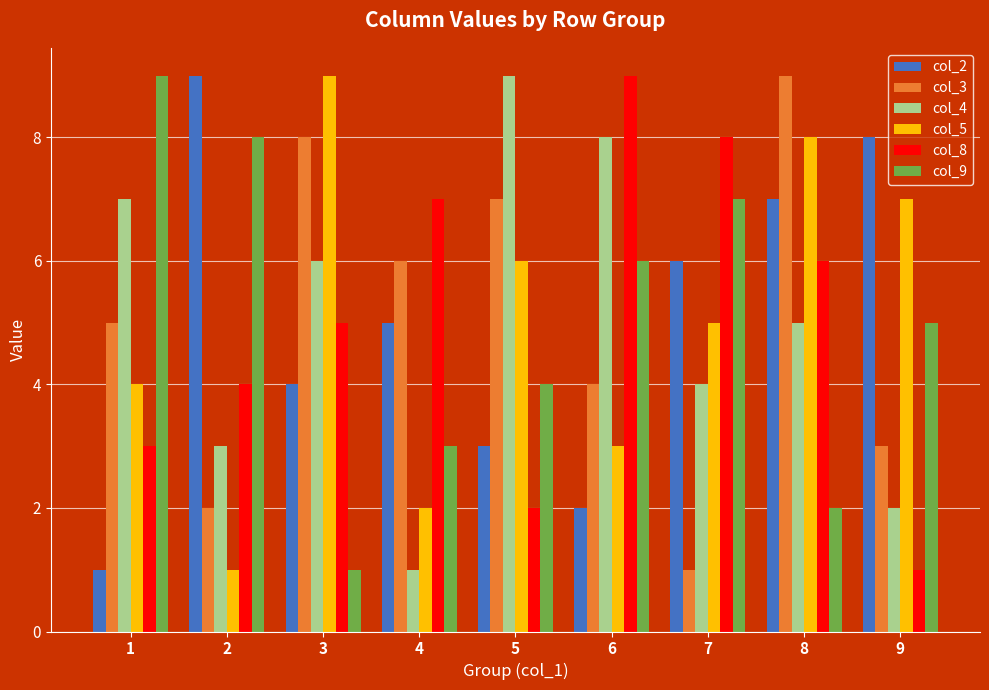

True or false: col_2 has a value of 8 at 9.

True